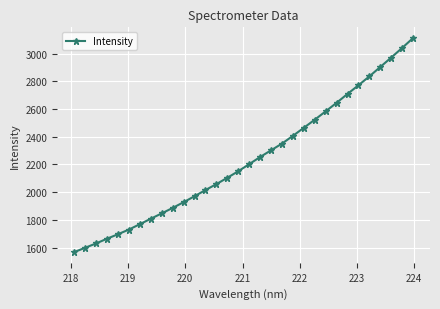

What is the value of the 30th point from the left?

2972.4